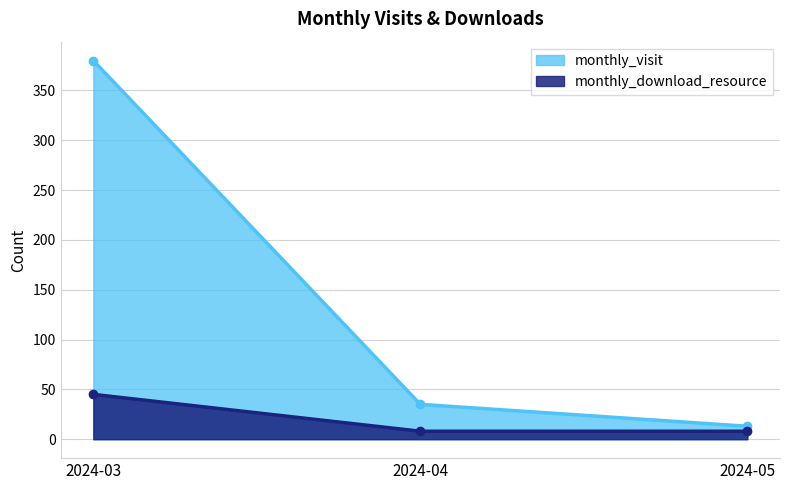

At which label is monthly_download_resource closest to 26?

2024-04